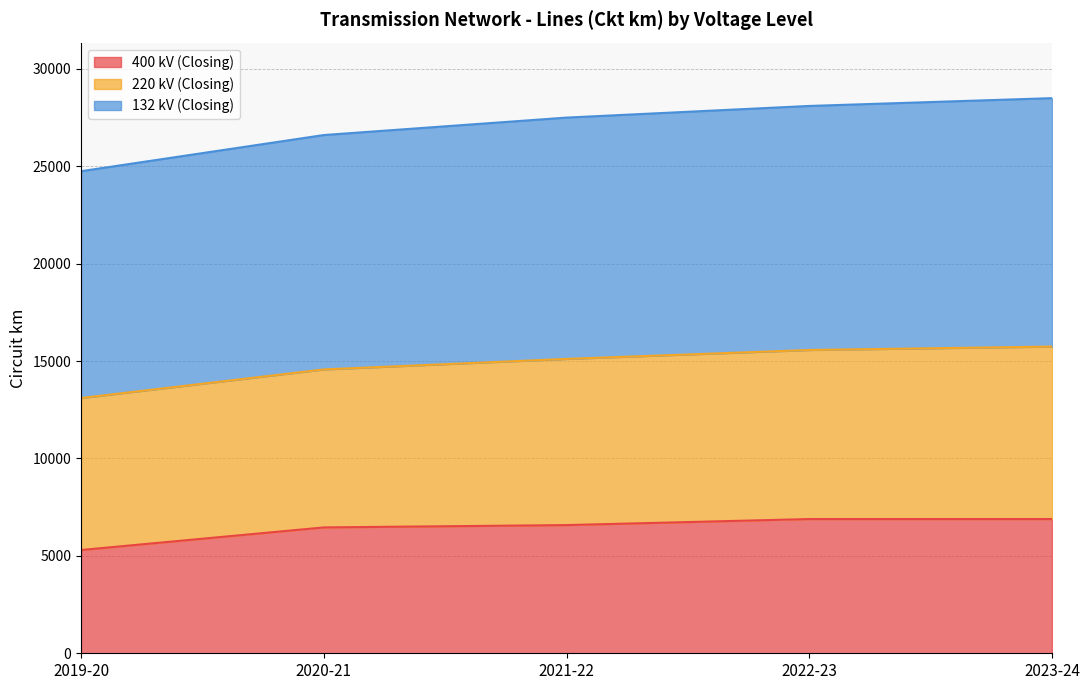

What is the difference between the maximum and minimum values in the 400 kV (Closing) series?

1590.0